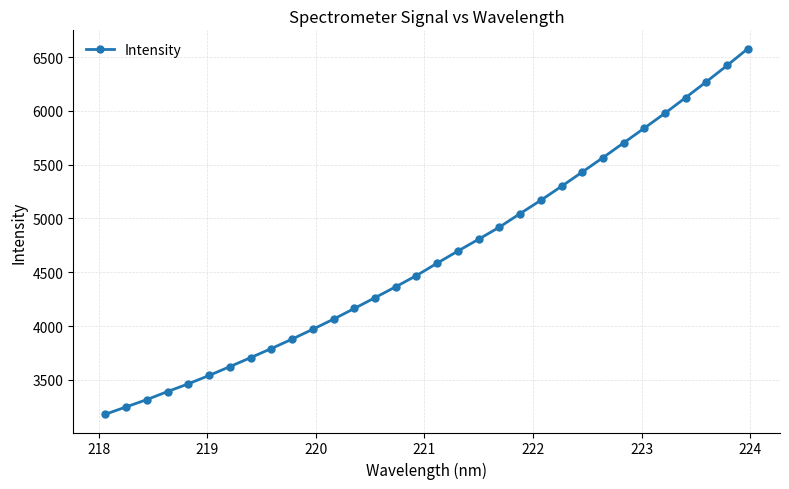

What is the value of the 9th point from the left?

3791.5